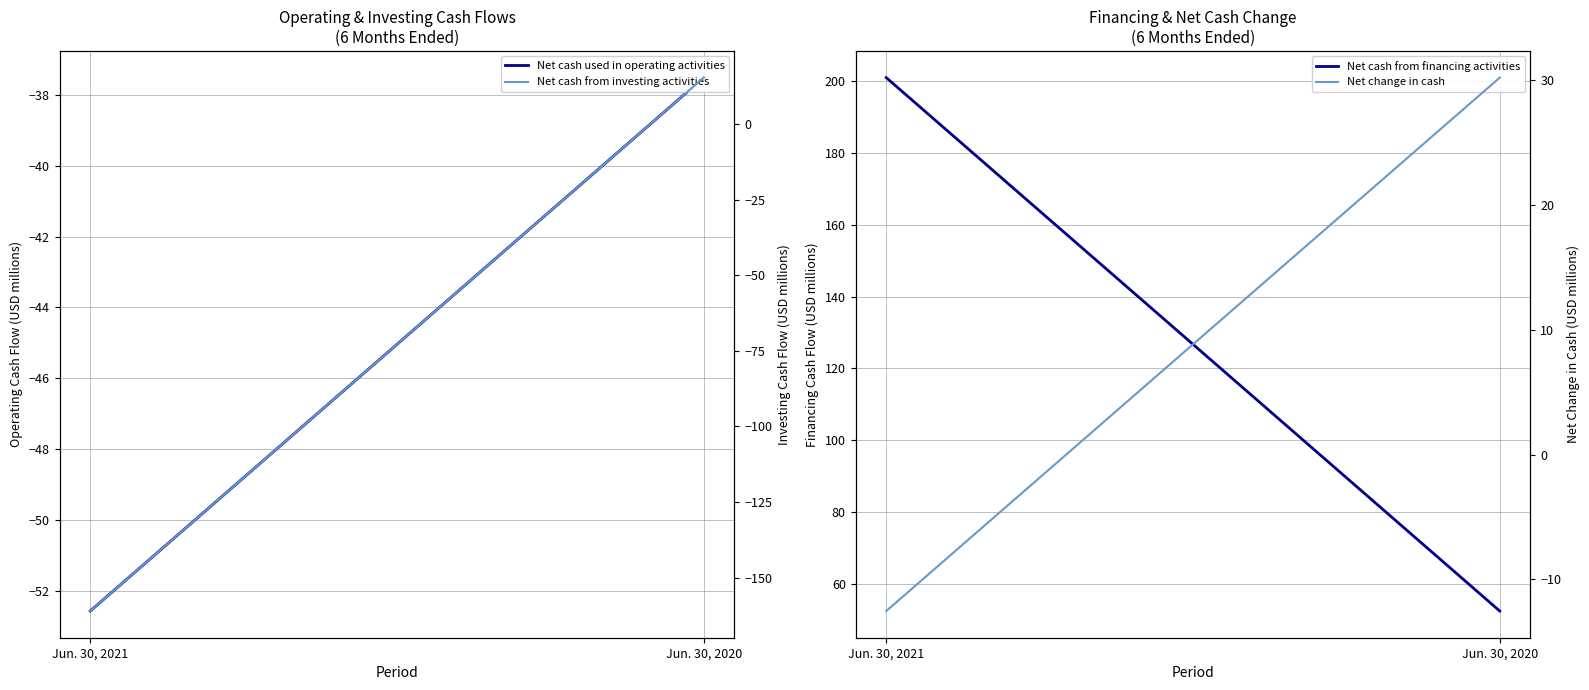

What is the difference between the Net change in cash values at Jun. 30, 2020 and Jun. 30, 2021?

42.7